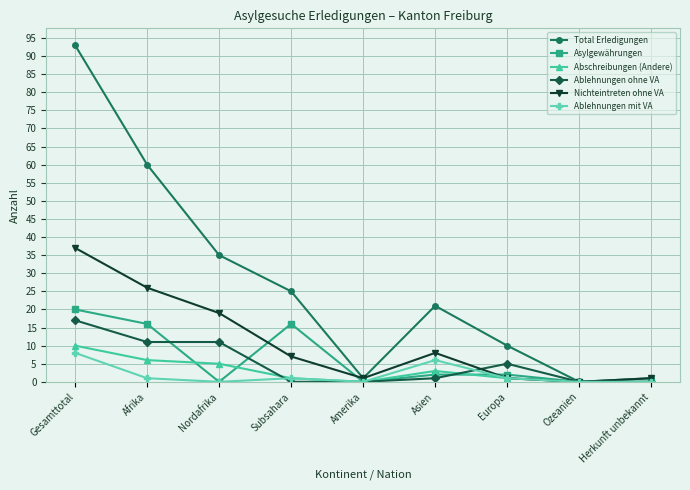

How many distinct data groups are displayed?

6